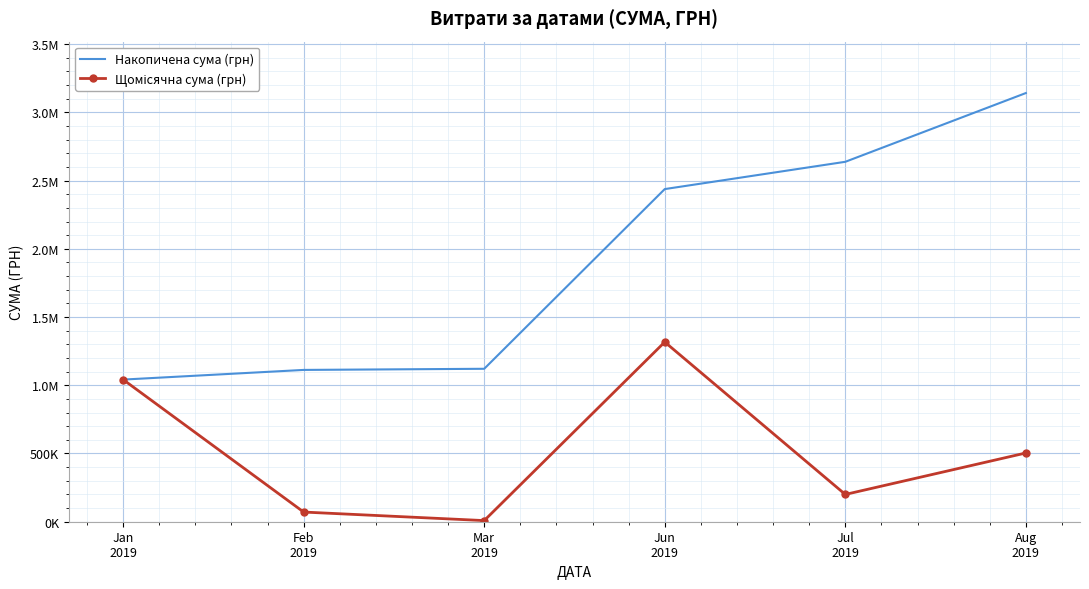

Which series has the largest range (max minus min)?

Накопичена сума (грн)